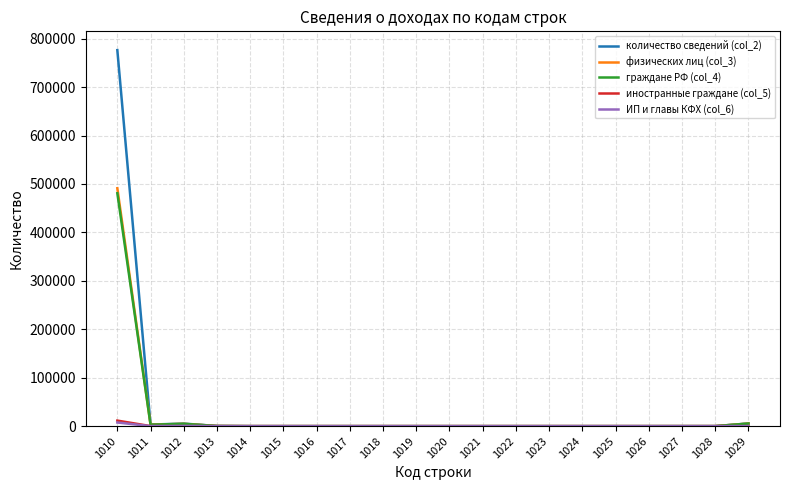

How many lines are shown in the chart?

5